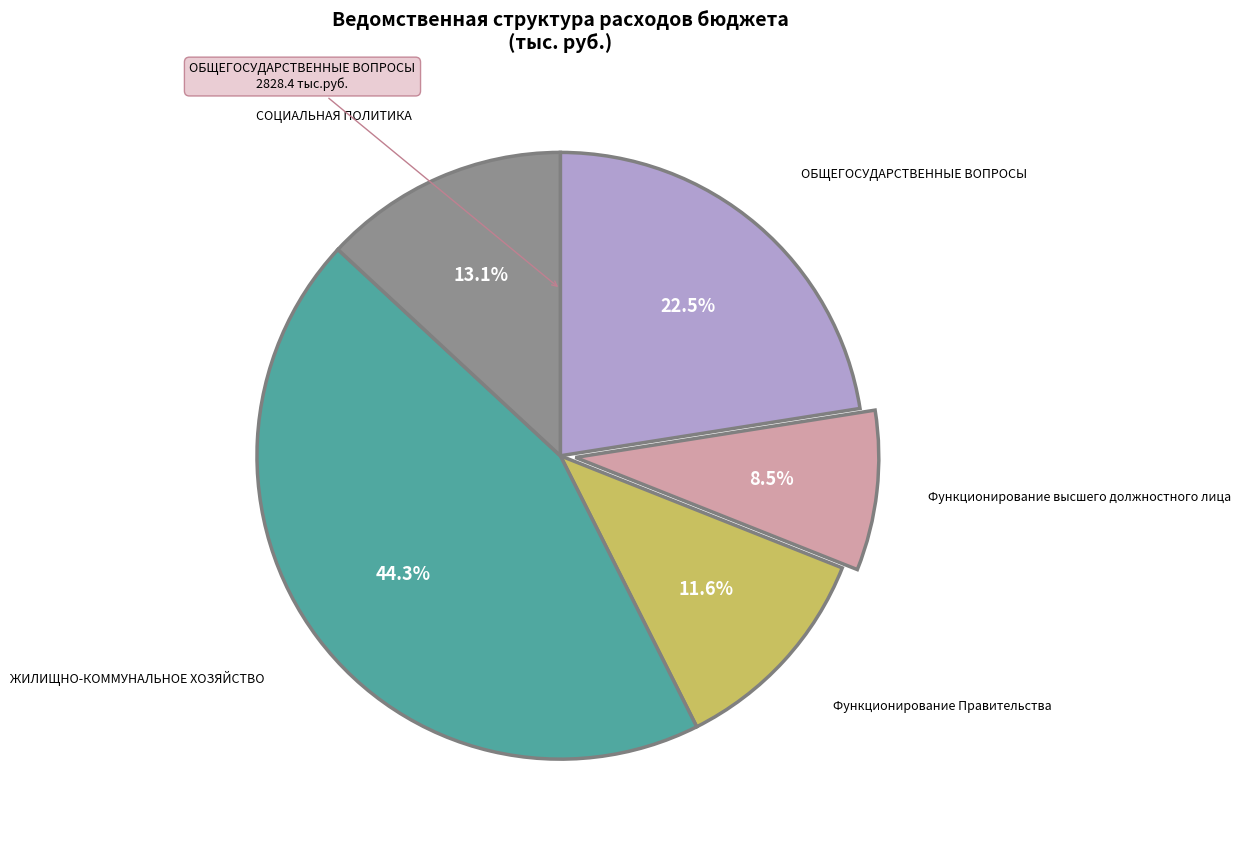

Between СОЦИАЛЬНАЯ ПОЛИТИКА and ОБЩЕГОСУДАРСТВЕННЫЕ ВОПРОСЫ, which is larger?

ОБЩЕГОСУДАРСТВЕННЫЕ ВОПРОСЫ